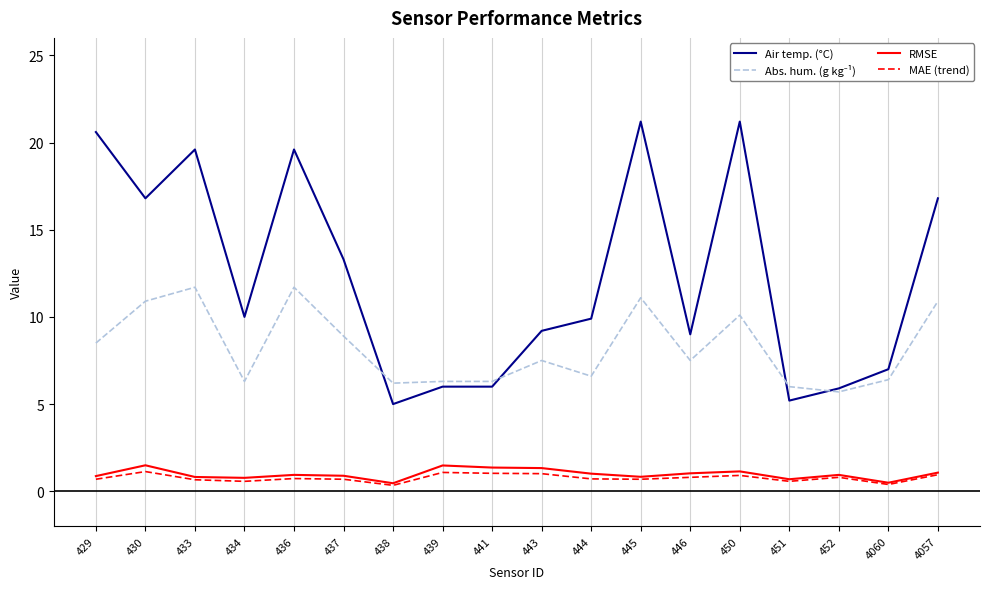

Which series has the largest total across all categories?

Air temp. (°C)